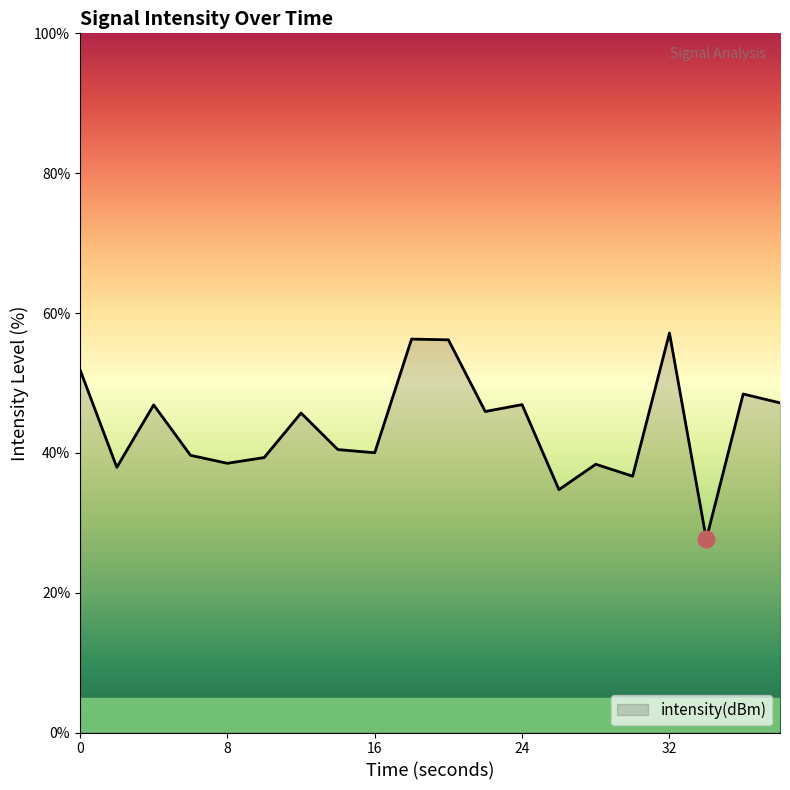

What is the greatest value displayed?

57.1